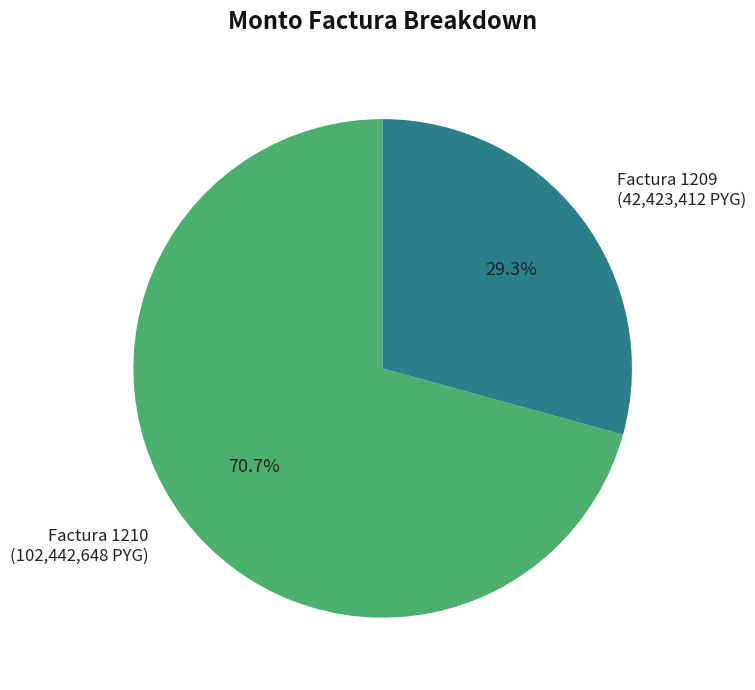

The Factura 1209 slice represents 29% of the pie. True or false?

True